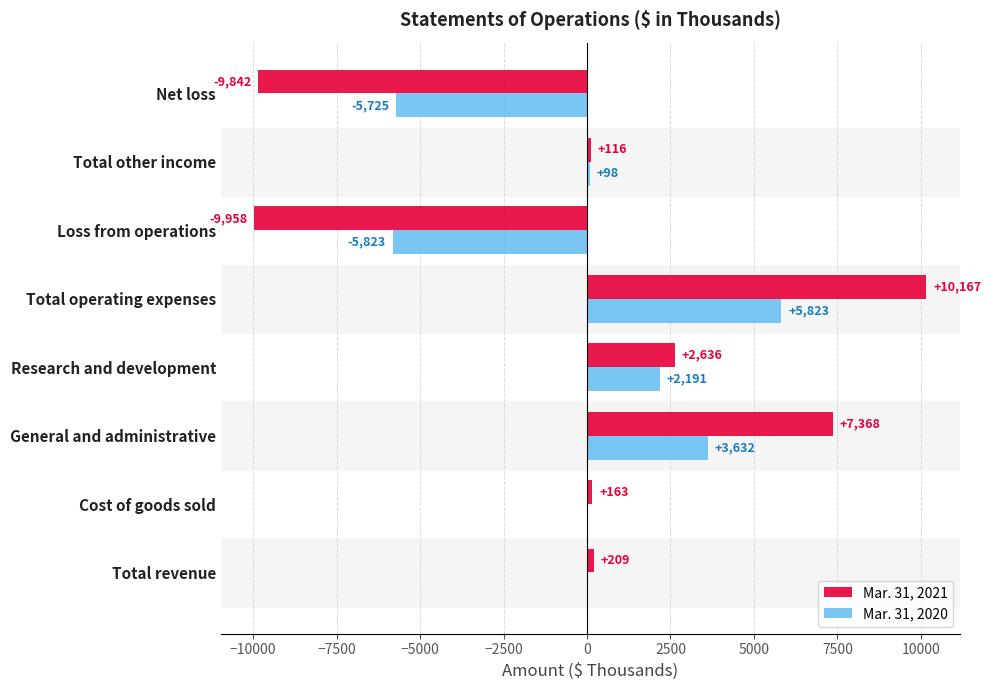

Between General and administrative and Net loss, which series saw the biggest shift?

Mar. 31, 2021